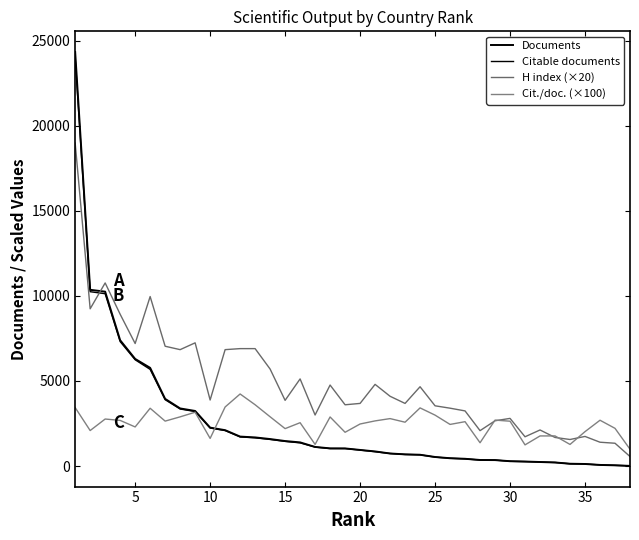

Reading left to right, extract all data points from this chart.

Documents: 24329.0	10356.0	10247.0	7392.0	6295.0	5770.0	3947.0	3385.0	3237.0	2257.0	2108.0	1731.0	1682.0	1586.0	1469.0	1390.0	1122.0	1039.0	1035.0	946.0	858.0	737.0	687.0	663.0	532.0	459.0	426.0	356.0	350.0	284.0	264.0	237.0	210.0	135.0	121.0	65.0	43.0	9.0
Citable documents: 24022.0	10245.0	10127.0	7315.0	6246.0	5680.0	3900.0	3352.0	3205.0	2235.0	2085.0	1711.0	1658.0	1563.0	1449.0	1362.0	1114.0	1026.0	1028.0	937.0	843.0	736.0	679.0	659.0	524.0	458.0	420.0	354.0	350.0	281.0	261.0	236.0	210.0	133.0	121.0	65.0	42.0	9.0
H index (×20): 18980.0	9240.0	10760.0	8920.0	7200.0	9960.0	7040.0	6840.0	7240.0	3880.0	6840.0	6900.0	6900.0	5700.0	3860.0	5120.0	3000.0	4760.0	3600.0	3680.0	4800.0	4100.0	3680.0	4660.0	3540.0	3400.0	3240.0	2080.0	2660.0	2800.0	1720.0	2120.0	1680.0	1560.0	1740.0	1400.0	1340.0	560.0
Cit./doc. (×100): 3435.0	2086.0	2763.0	2682.0	2298.0	3396.0	2640.0	2891.0	3162.0	1623.0	3470.0	4235.0	3602.0	2895.0	2199.0	2547.0	1272.0	2884.0	1984.0	2471.0	2653.0	2788.0	2576.0	3417.0	2992.0	2446.0	2607.0	1369.0	2700.0	2635.0	1244.0	1769.0	1770.0	1270.0	2021.0	2692.0	2216.0	989.0